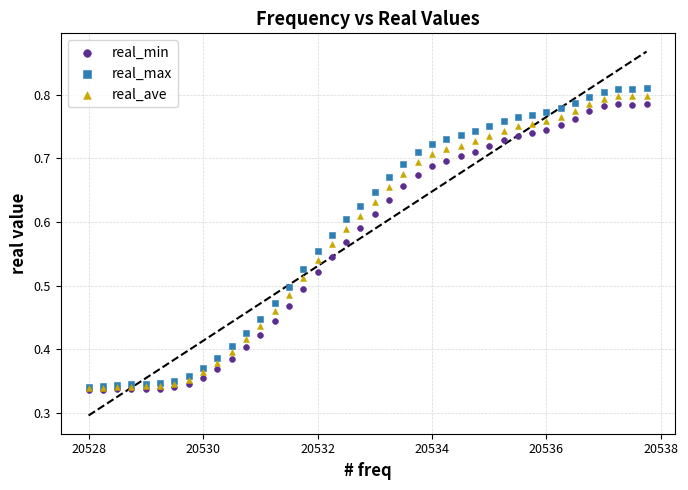

What are all the series names shown in the legend?

real_min, real_max, real_ave